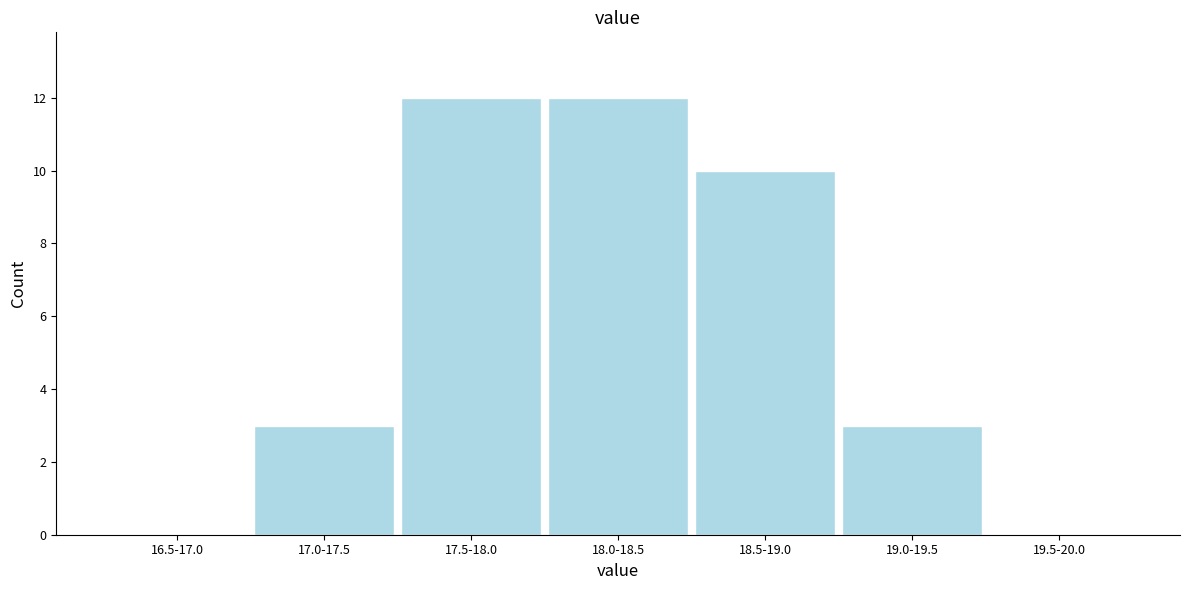

Reading left to right, list all the values displayed in this chart.

16.5-17.0=0	17.0-17.5=3	17.5-18.0=12	18.0-18.5=12	18.5-19.0=10	19.0-19.5=3	19.5-20.0=0